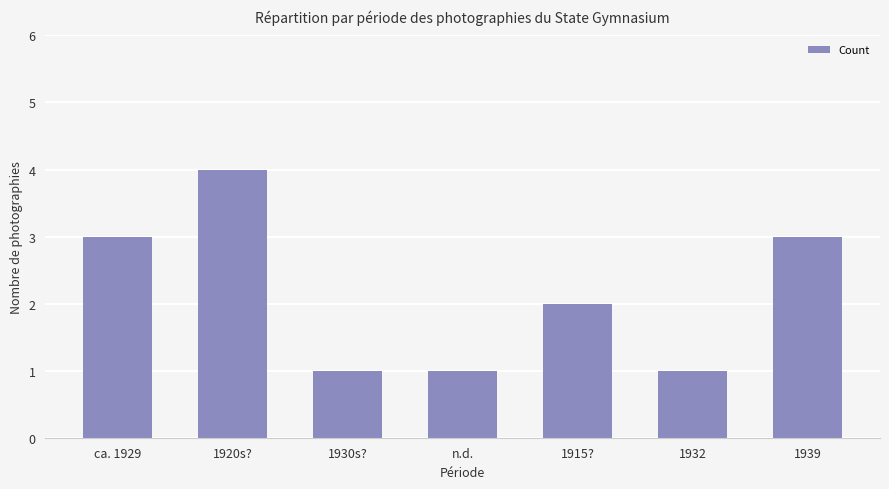

What is the label of the 6th bar from the left?

1932